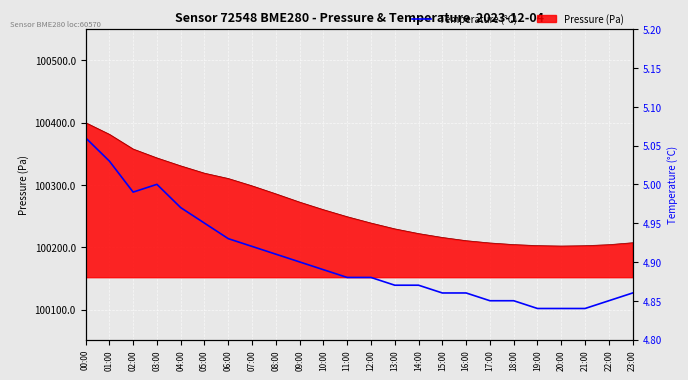

Which has a higher value, 11:00 or 00:00?

00:00